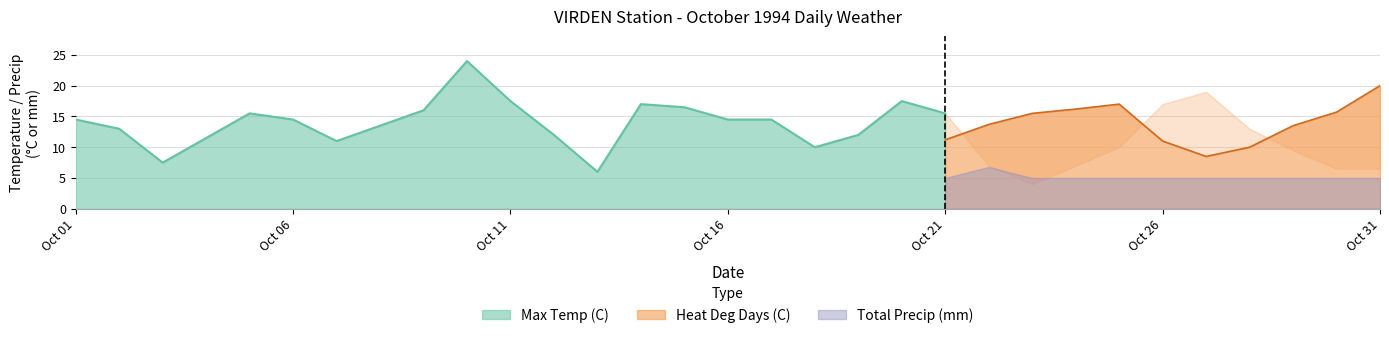

Is the value of Total Precip (mm) at 1994-10-01 greater than the value of Max Temp (C) at 1994-10-14?

No